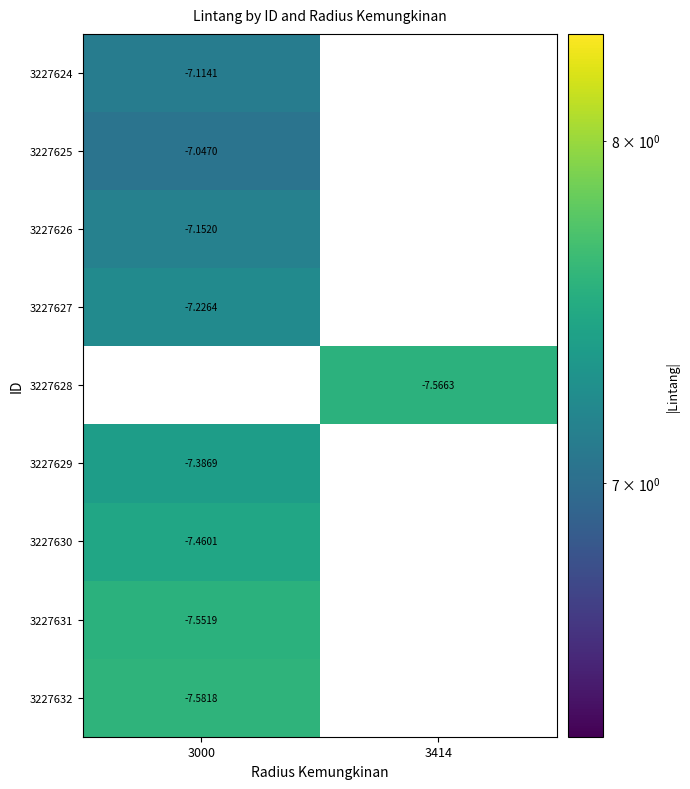

At which label does 3227625 reach its minimum?

3000